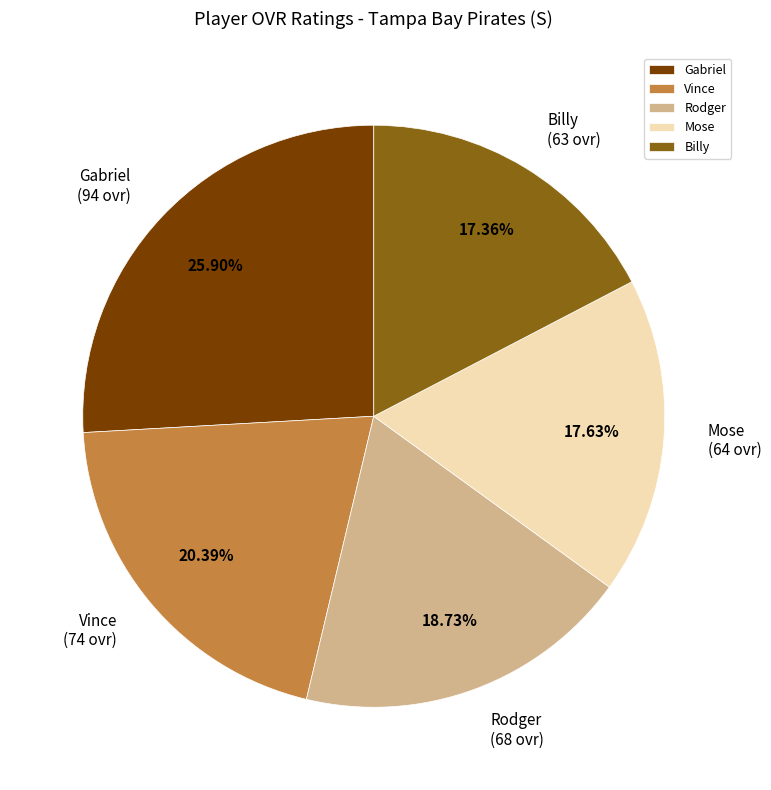

To the nearest percent, what is the difference between the Vince and Rodger slice percentages?

2%